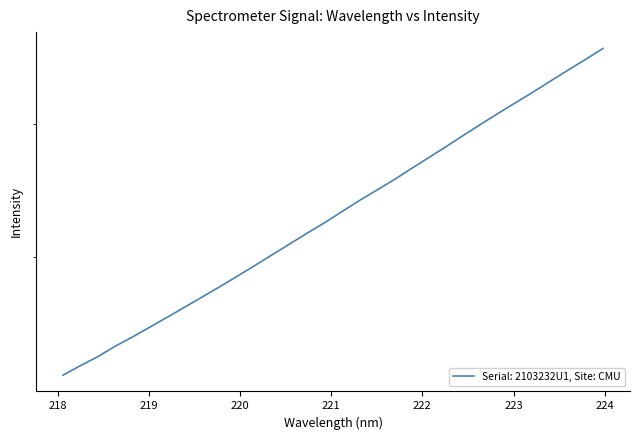

What value does the data have at 219.9712?

2881.2